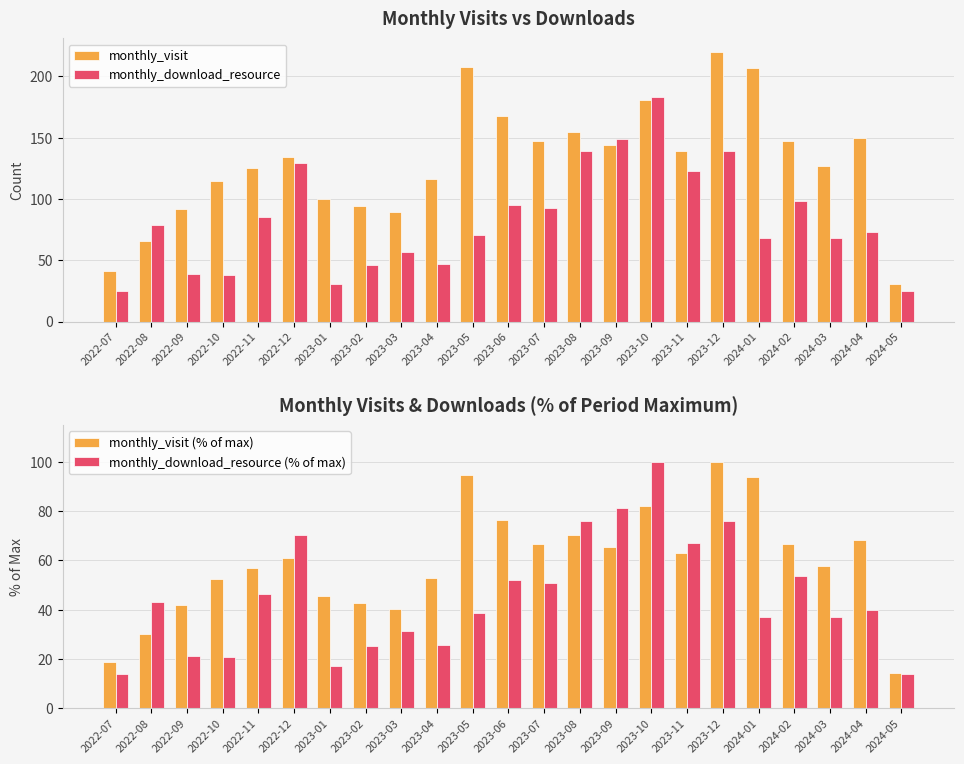

Rank the series by their maximum value, from lowest to highest.

monthly_visit (% of max), monthly_download_resource (% of max), monthly_download_resource, monthly_visit